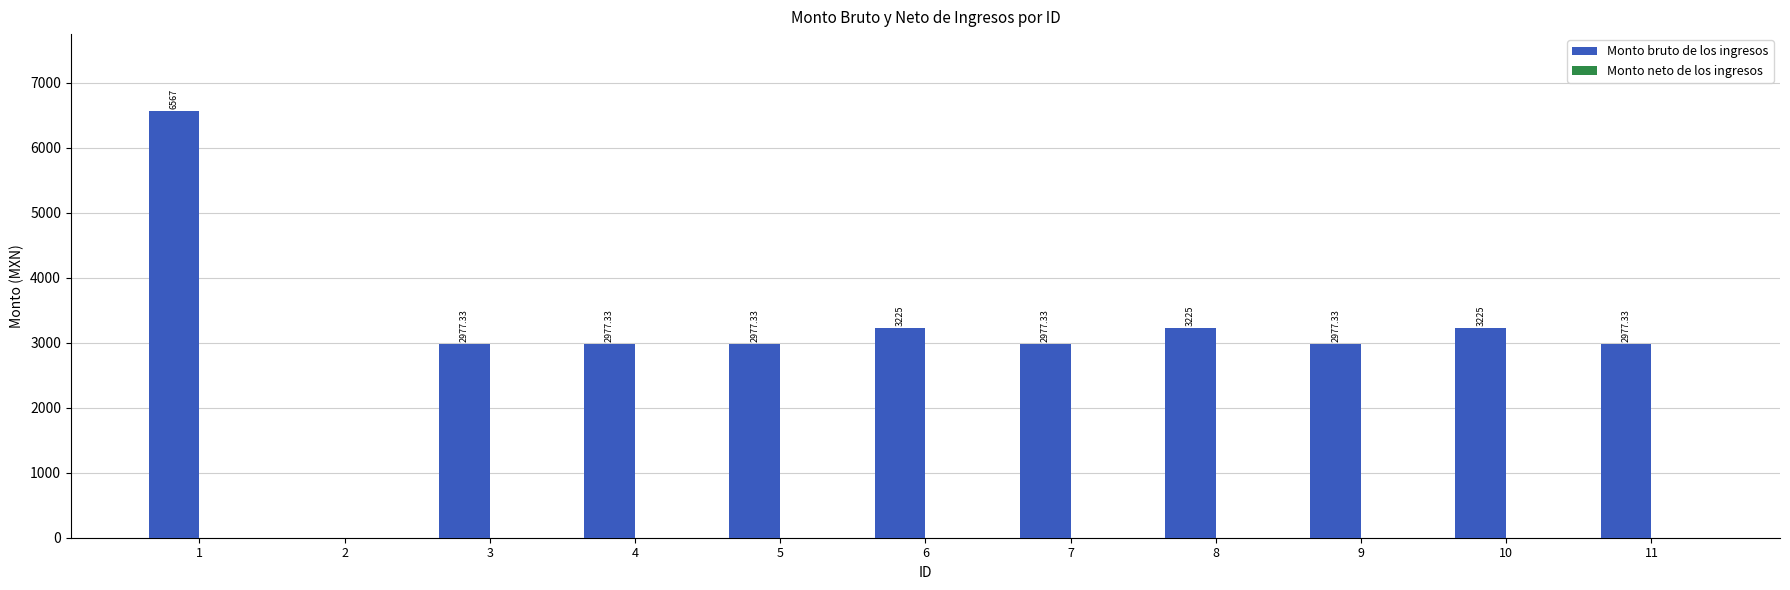

What is the ratio of the value at 11 to the value at 3?

1.0